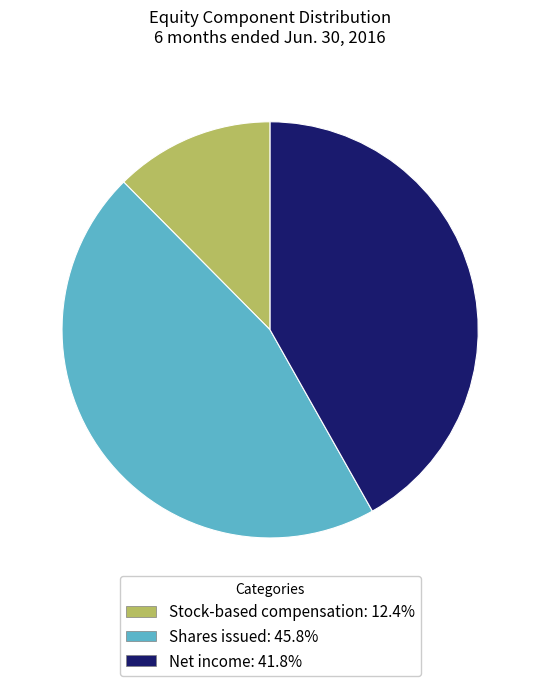

How many segments does this pie chart have?

3